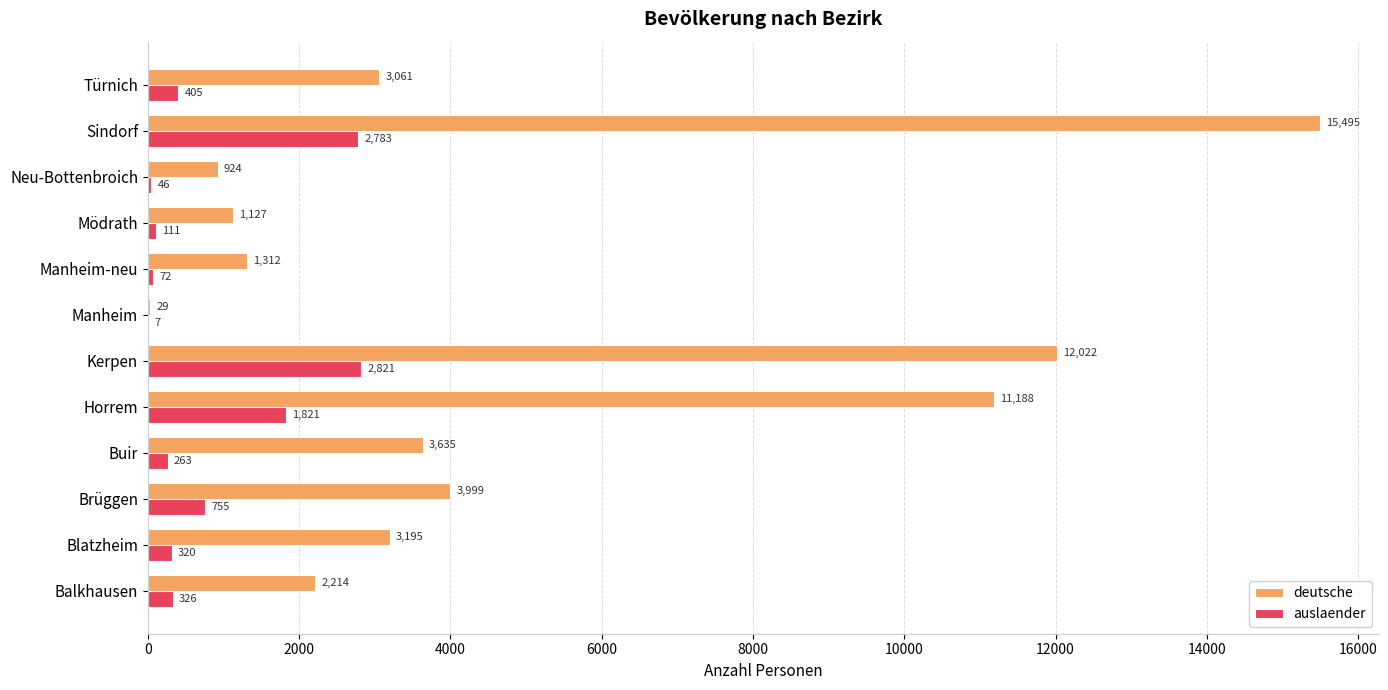

The deutsche series shows 1312 at Manheim-neu. True or false?

True